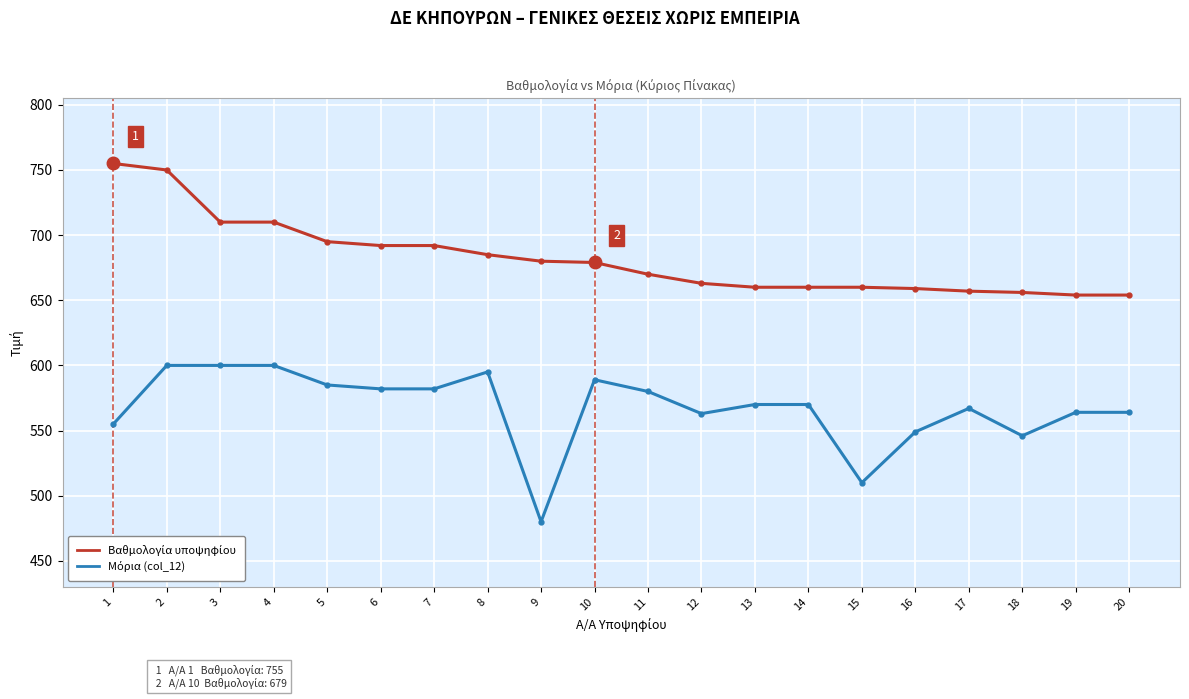

What is the maximum value shown in the chart?

755